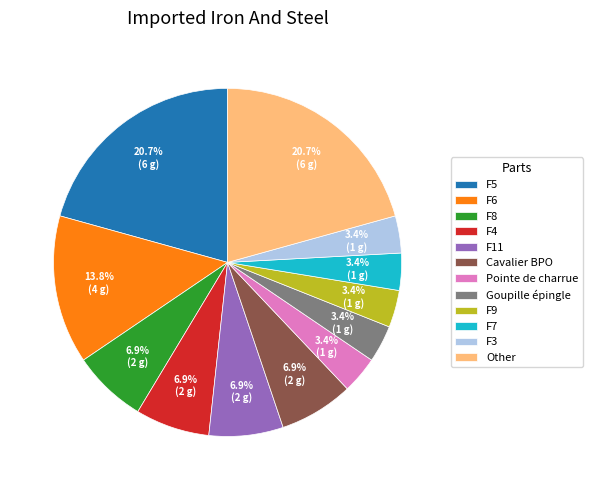

Is the sum of F11 and F5 greater than half?

No